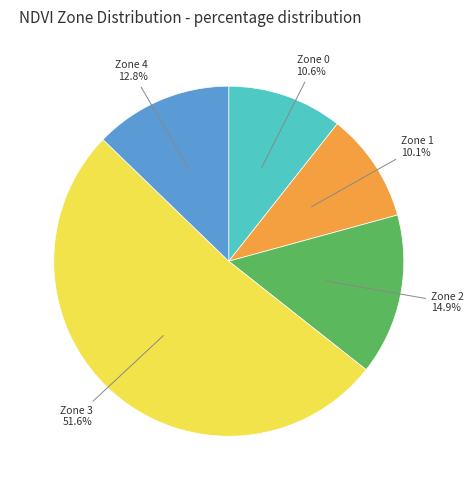

How many slices are in this pie chart?

5